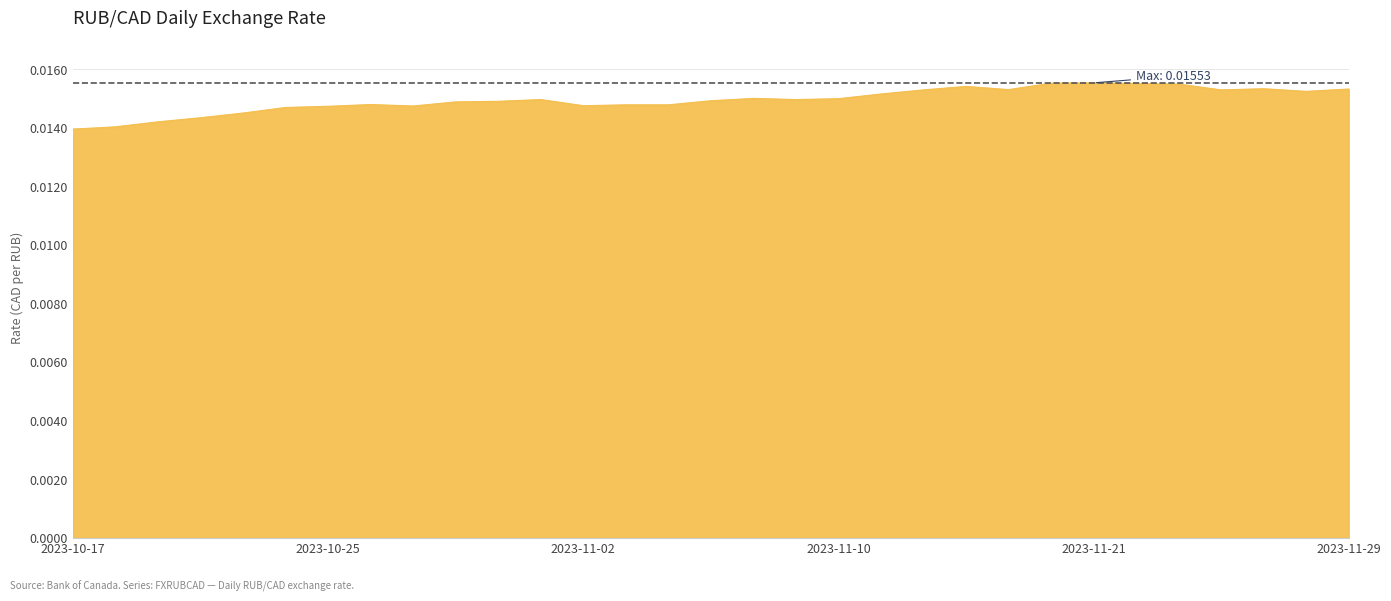

What is the label of the 18th point from the left?

2023-11-09